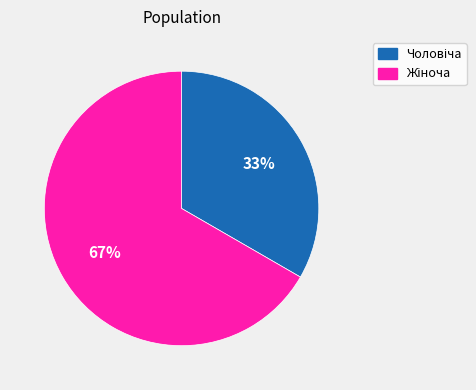

How many segments does this pie chart have?

2